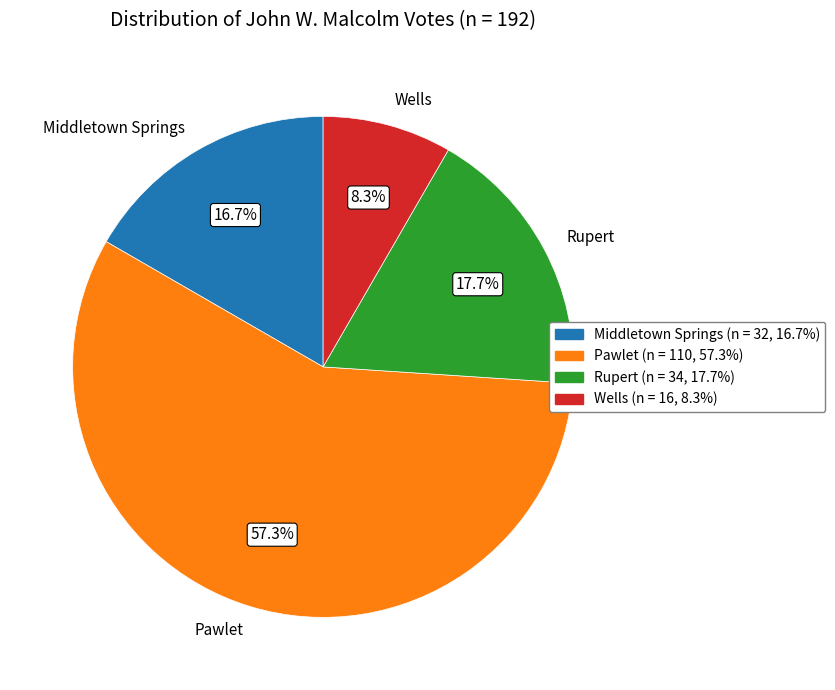

Between Pawlet and Wells, which is larger?

Pawlet